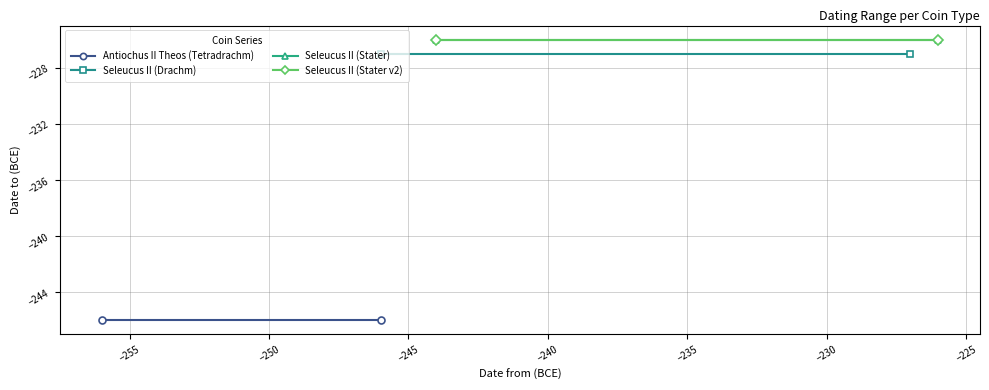

What is the value of the Seleucus II (Stater) point at the 1st from the left?

-226